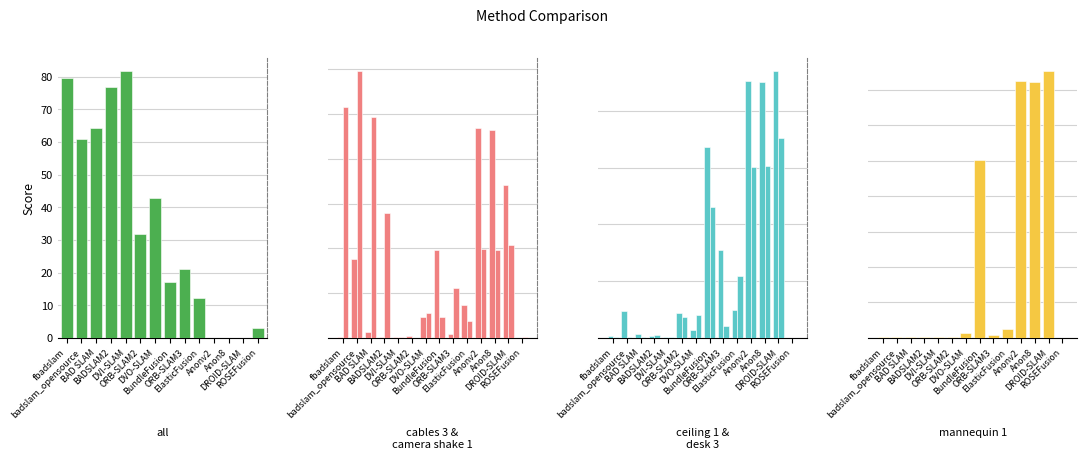

Reading left to right, list all the values displayed in this chart.

all: 79.6	60.9	64.2	76.8	81.6	31.9	42.8	17.2	21.1	12.2	0.0	0.0	0.0	2.9
cables 3: 0.3	17.6	1.4	0.3	0.2	0.4	4.6	19.7	0.8	7.2	46.9	46.4	34.2	0.0
camera shake 1: 51.6	59.6	49.4	28.0	0.2	0.0	5.5	4.6	11.2	3.7	19.8	19.8	20.7	0.3
ceiling 1: 0.4	4.7	0.7	0.3	0.1	4.3	1.4	33.6	15.5	4.9	45.2	45.1	47.0	0.0
desk 3: 0.2	0.2	0.2	0.4	0.1	3.8	4.0	23.1	2.0	10.9	30.2	30.3	35.2	0.0
mannequin 1: 0.1	0.2	0.3	0.2	0.2	0.3	1.4	50.3	0.8	2.6	72.4	72.3	75.2	0.0